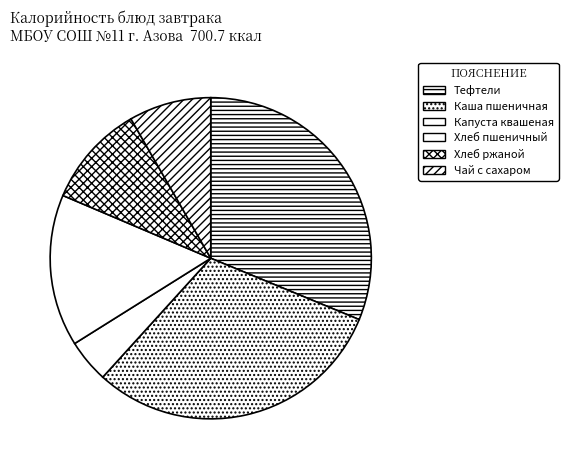

Between Тефтели and Хлеб ржаной, which is larger?

Тефтели